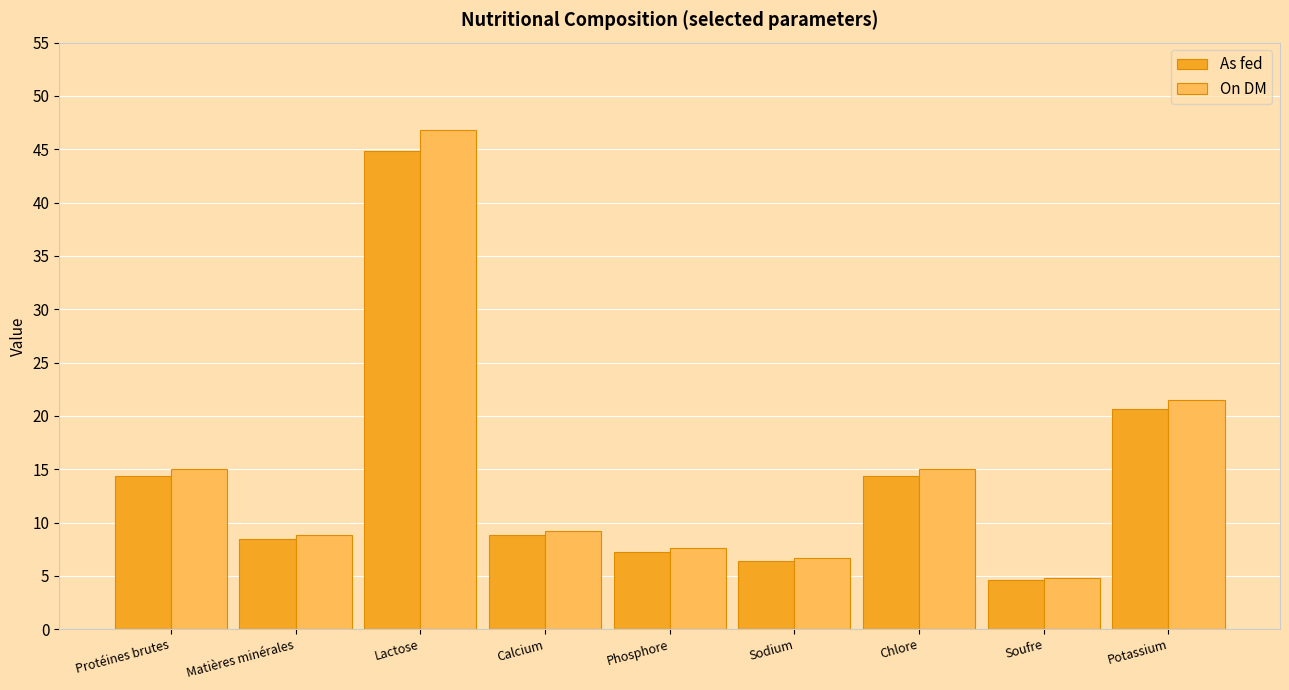

What is the difference between the As fed values at Matières minérales and Lactose?

36.3